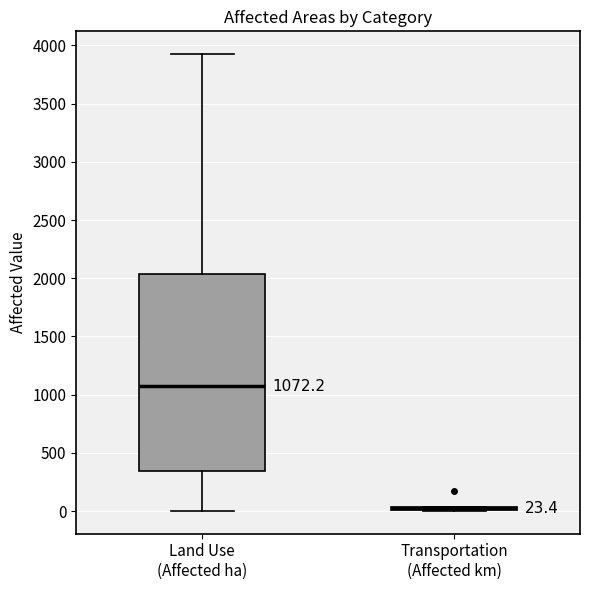

Comparing the boxes themselves (not the whiskers), which one is the tallest?

Land Use (Affected ha)